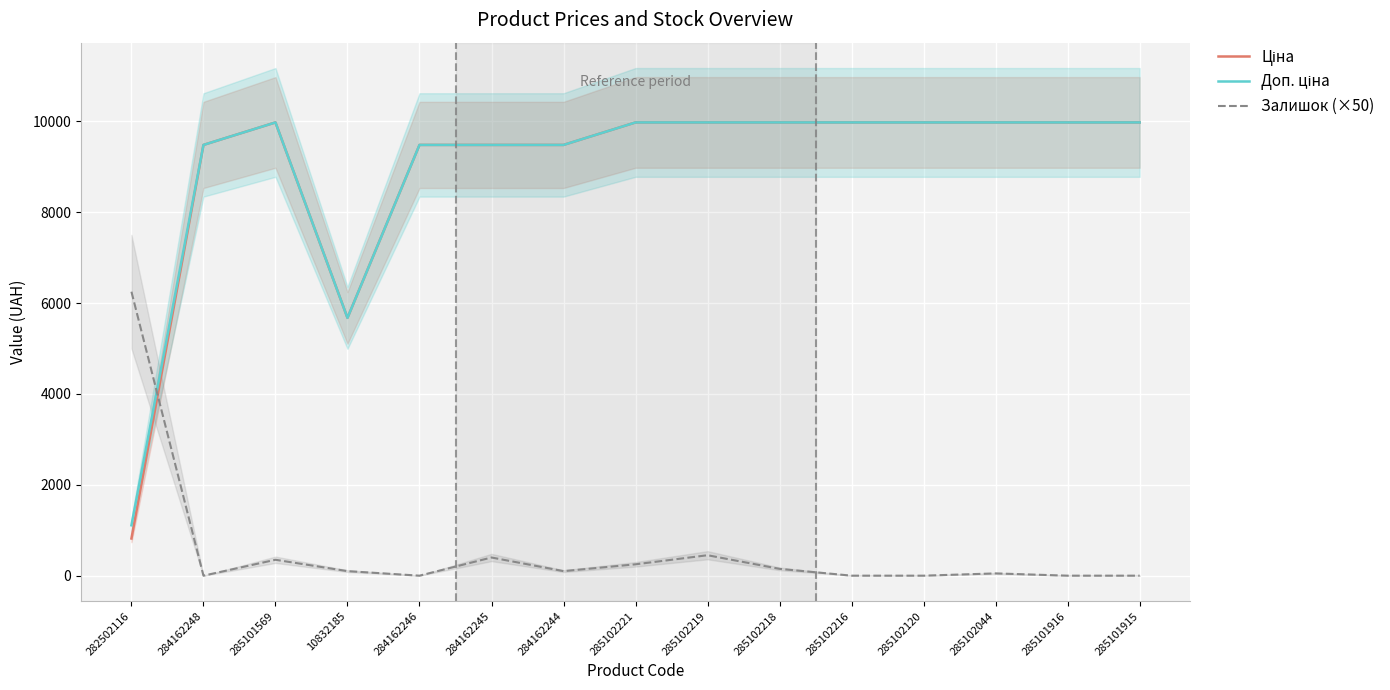

How many interior local valleys does the Доп. ціна series have?

1